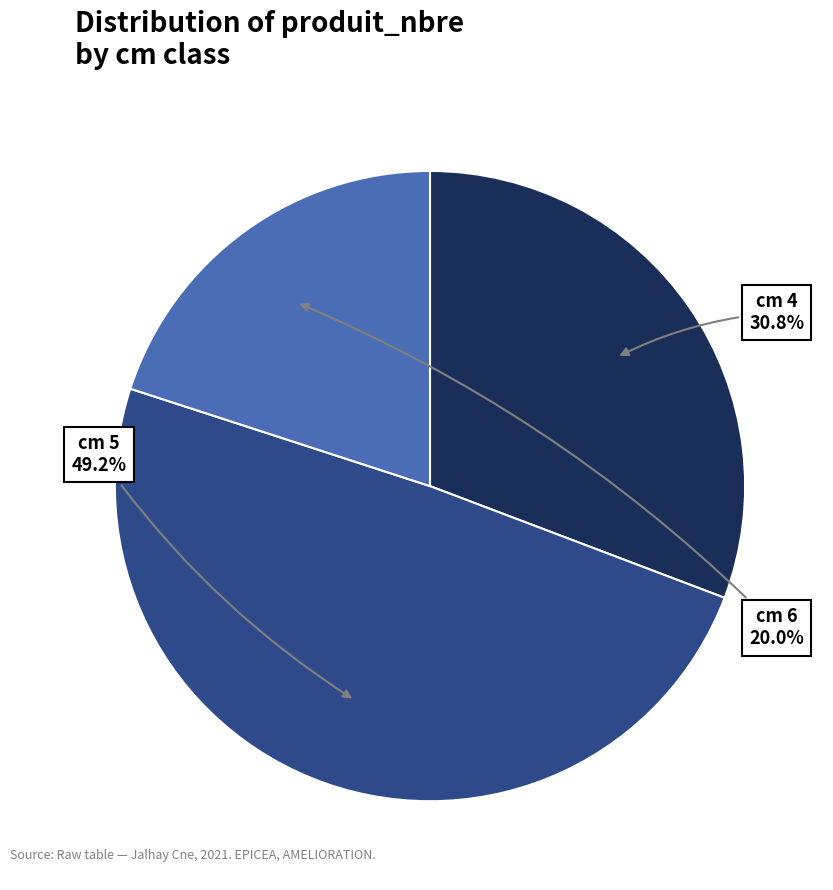

Does any single category account for the majority?

No